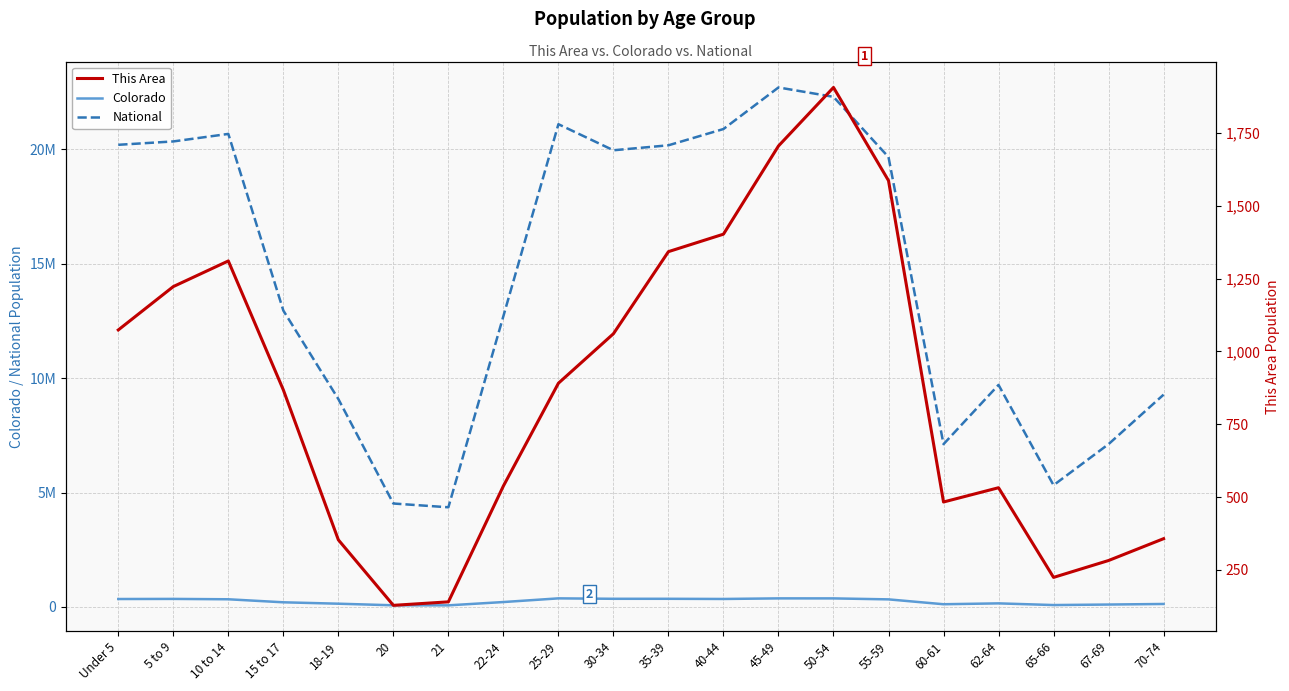

At which category does National reach its first local peak?

10 to 14